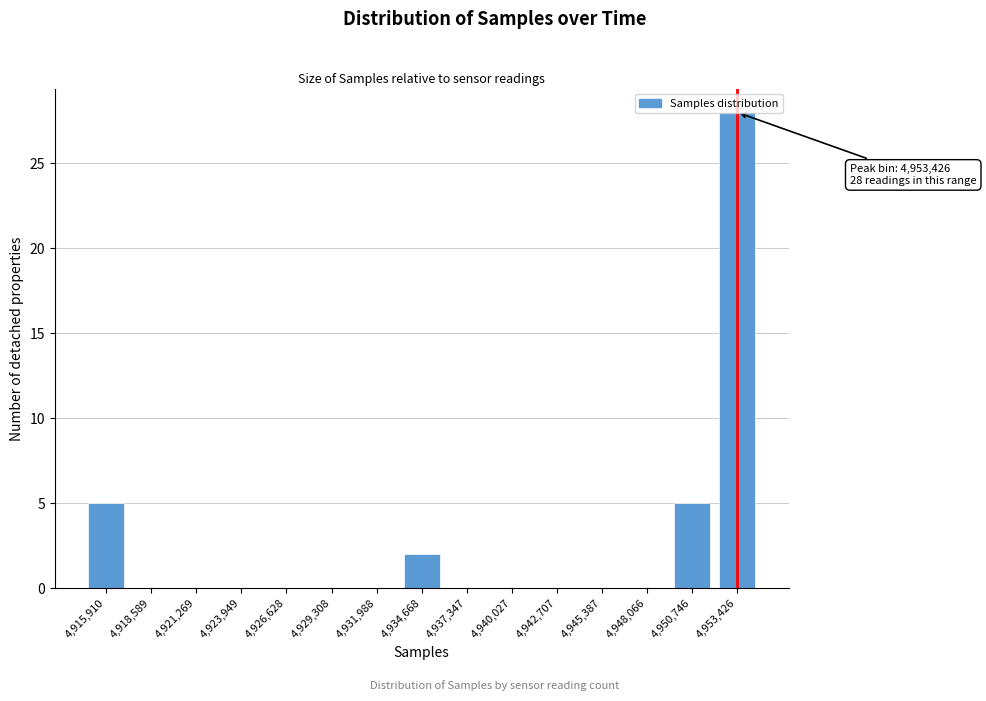

What is the sum of the values at 4,953,426 and 4,950,746?

33